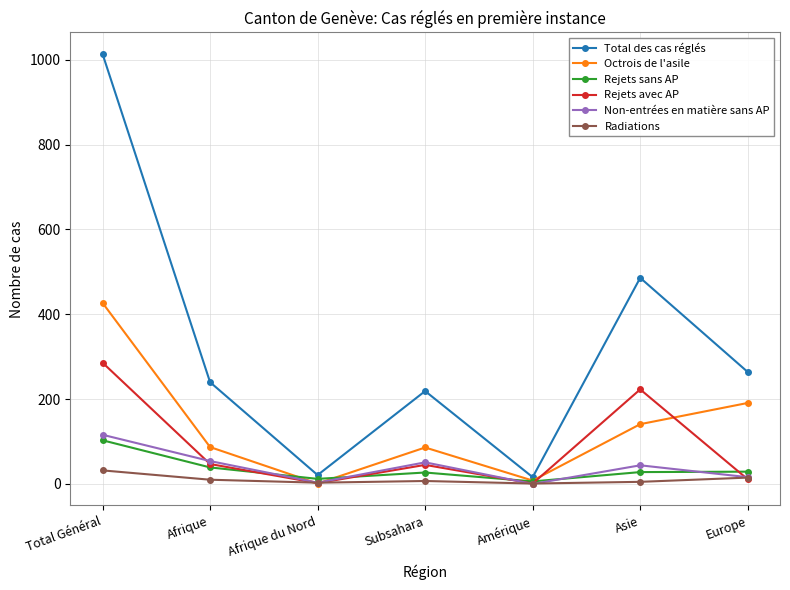

True or false: Total des cas réglés and Radiations intersect in this chart.

False